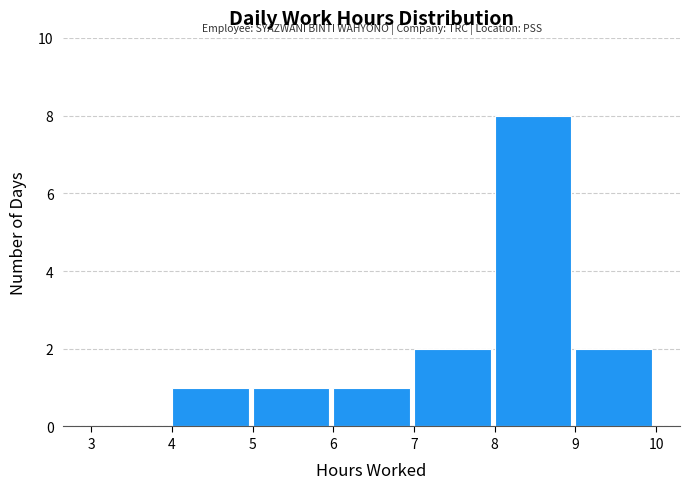

Which range on the x-axis has the tallest bar?

8 to 9